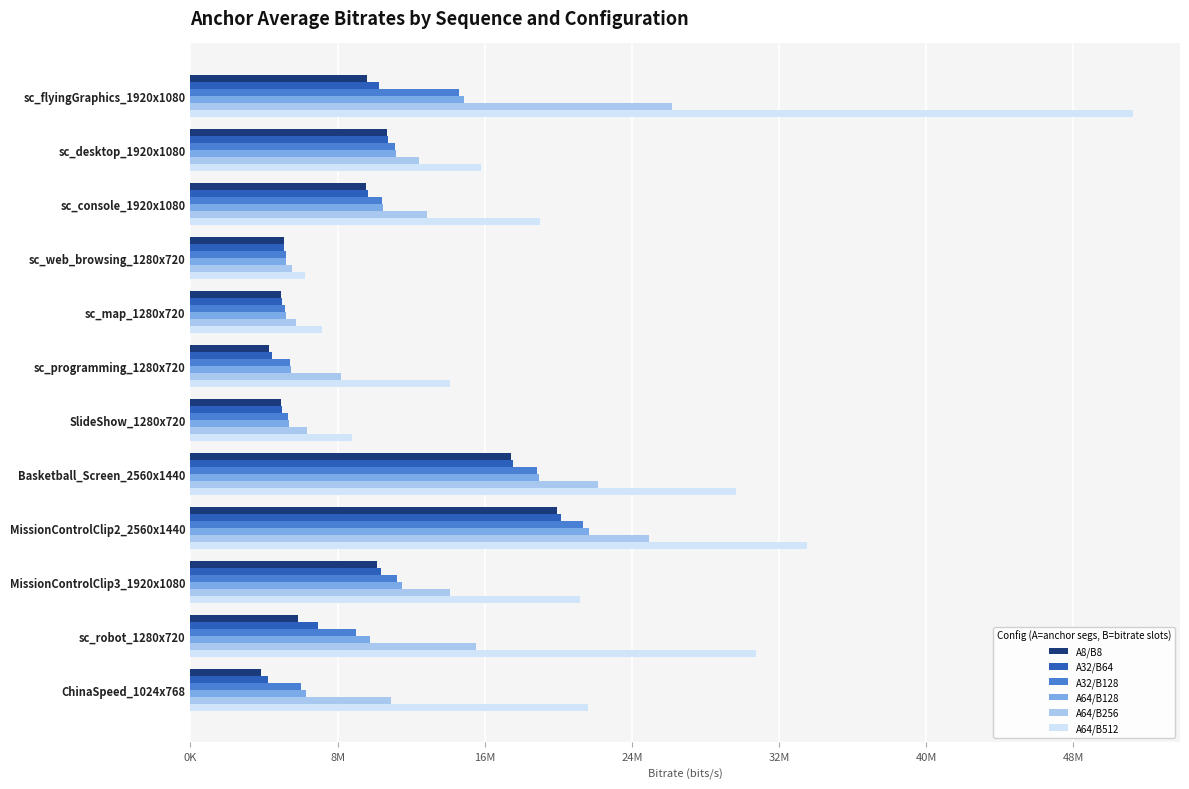

What is the maximum value shown in the chart?

51235141